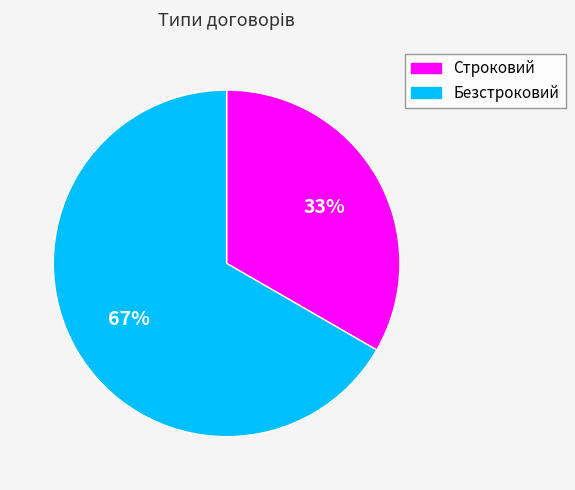

Which category accounts for the majority?

Безстроковий